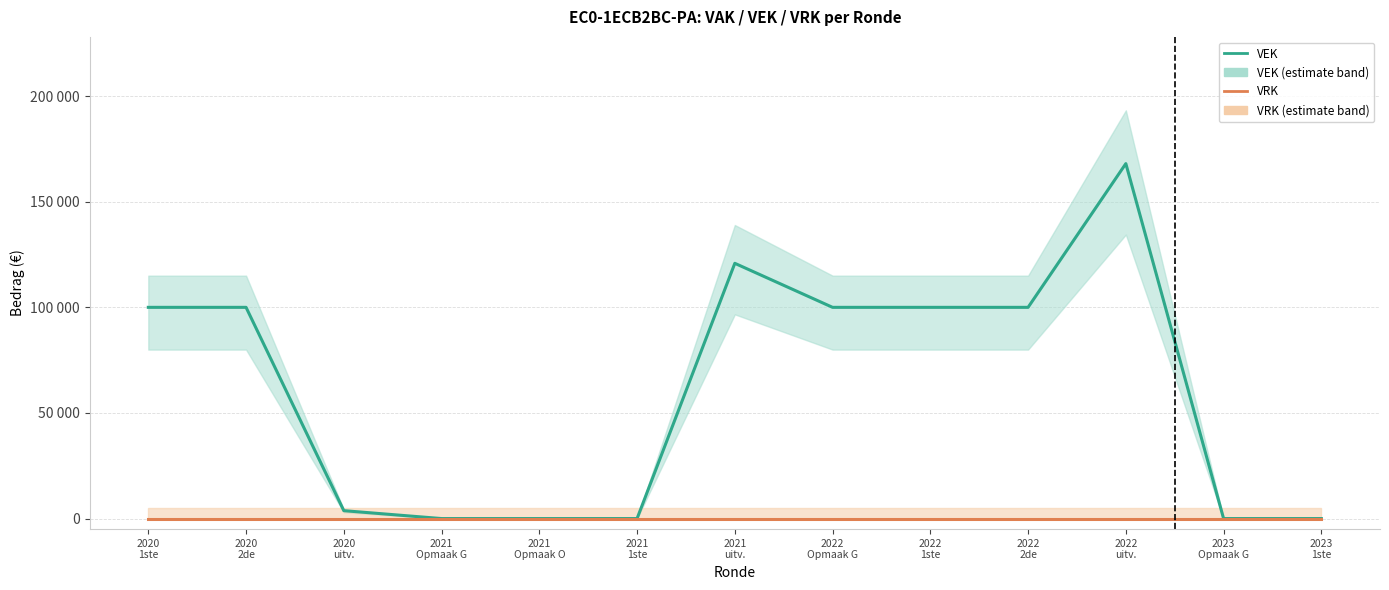

Is the value of VRK at 2020
1ste greater than the value of VEK at 2023
1ste?

No